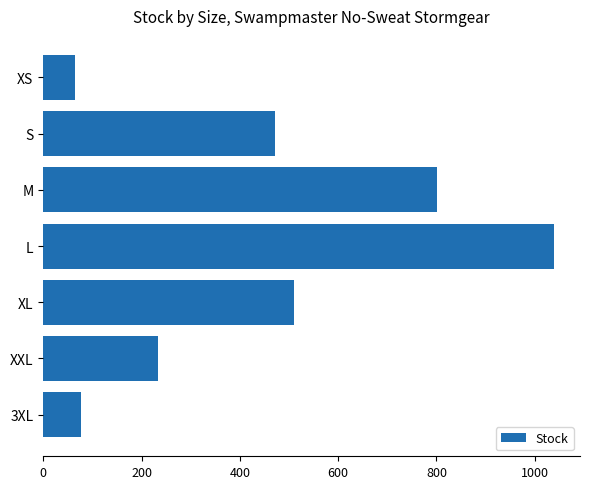

Reading bottom to top, transcribe all the data shown in this chart.

77	234	510	1040	802	471	65